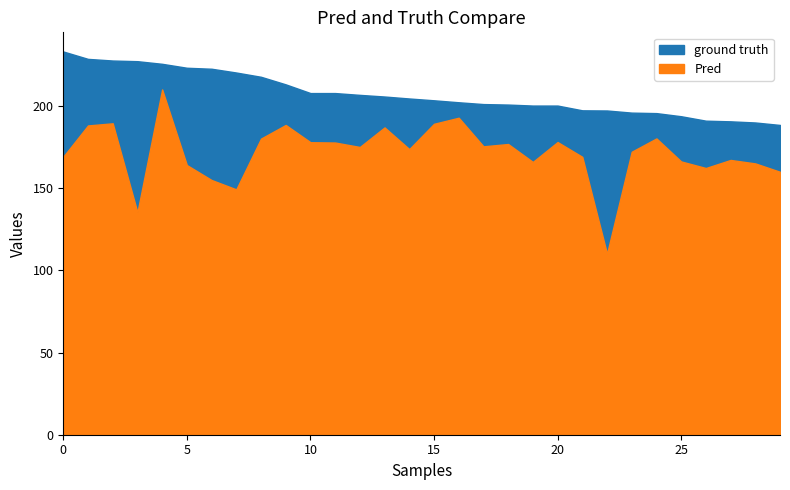

The Pred series shows 45.9 at Holmes. True or false?

False